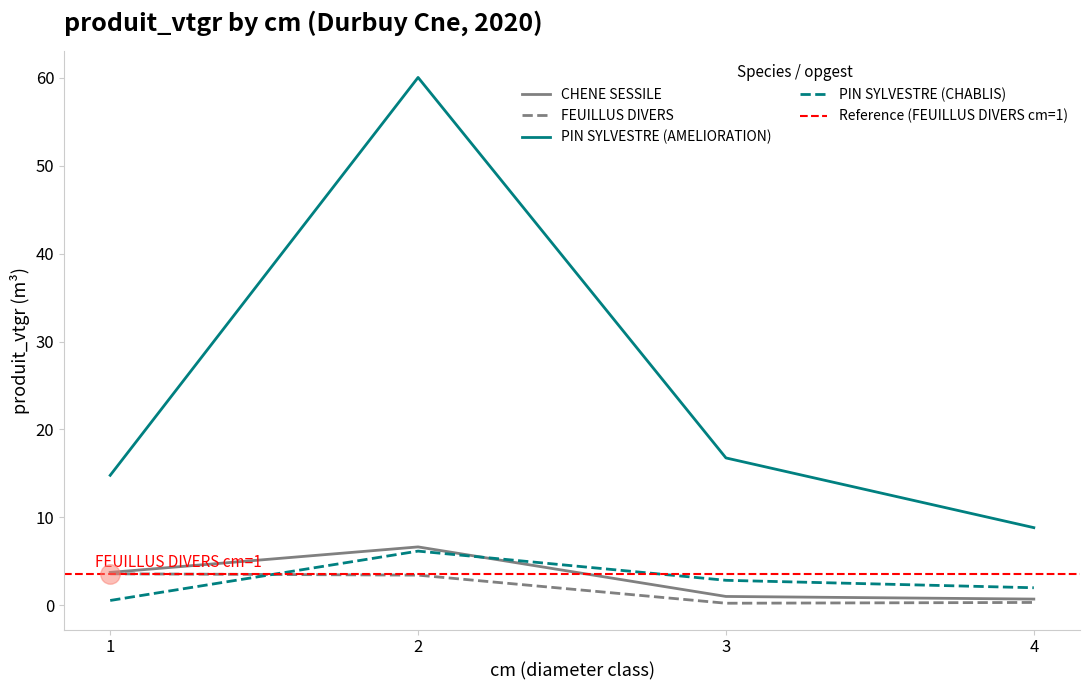

Reading left to right, list all the values displayed in this chart.

CHENE SESSILE: 3.7	6.6	1.0	0.7
FEUILLUS DIVERS: 3.6	3.4	0.2	0.3
PIN SYLVESTRE (AMELIORATION): 14.8	60.0	16.8	8.8
PIN SYLVESTRE (CHABLIS): 0.5	6.2	2.8	2.0